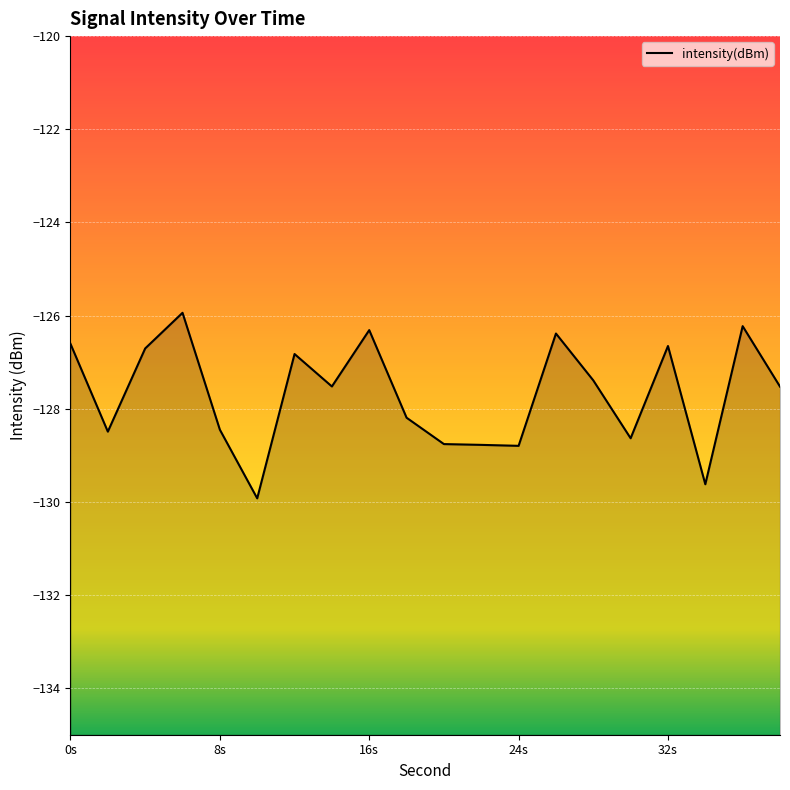

What is the difference between the maximum and minimum values?

4.0